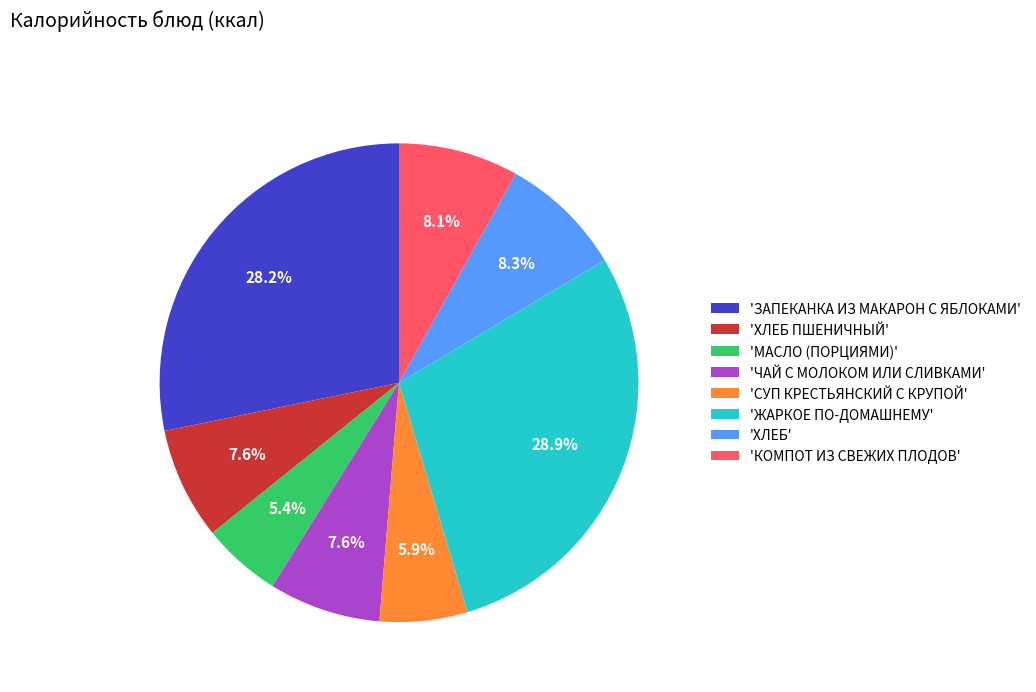

What is the smallest slice in the pie chart?

'МАСЛО (ПОРЦИЯМИ)'